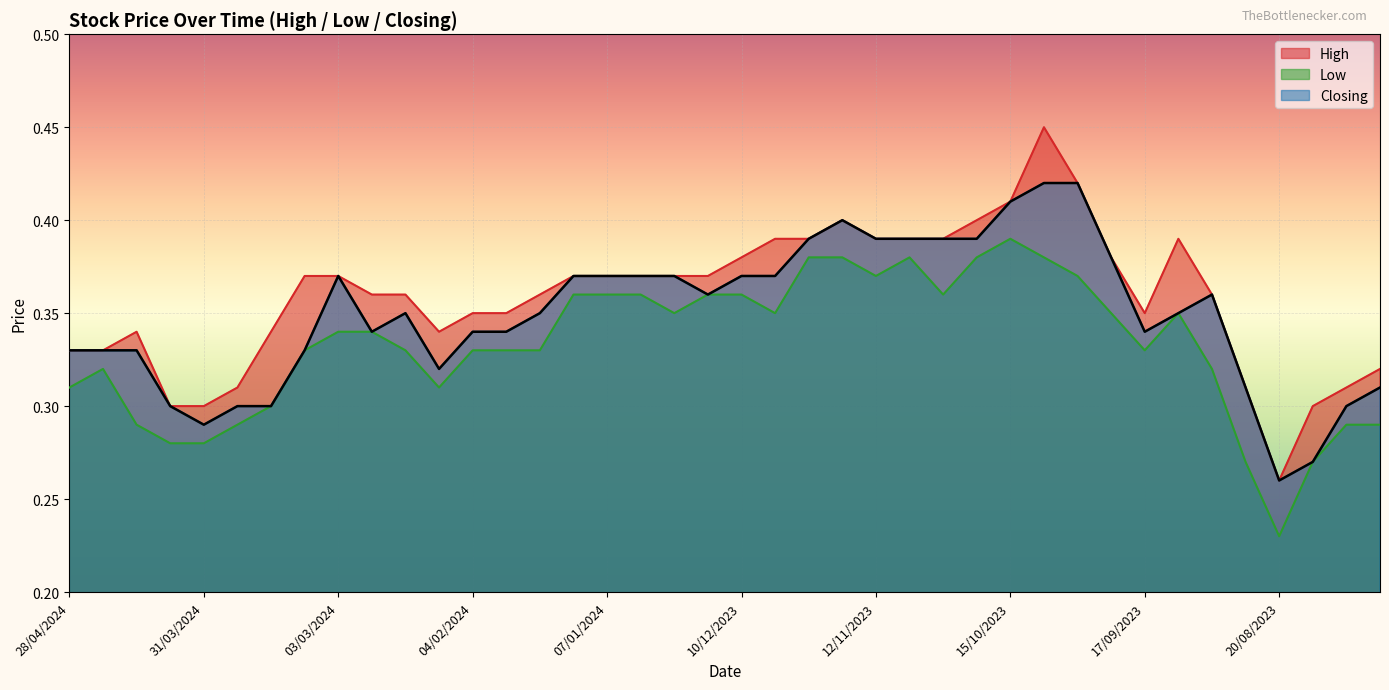

True or false: High has a value of 0.3 at 13/08/2023.

True